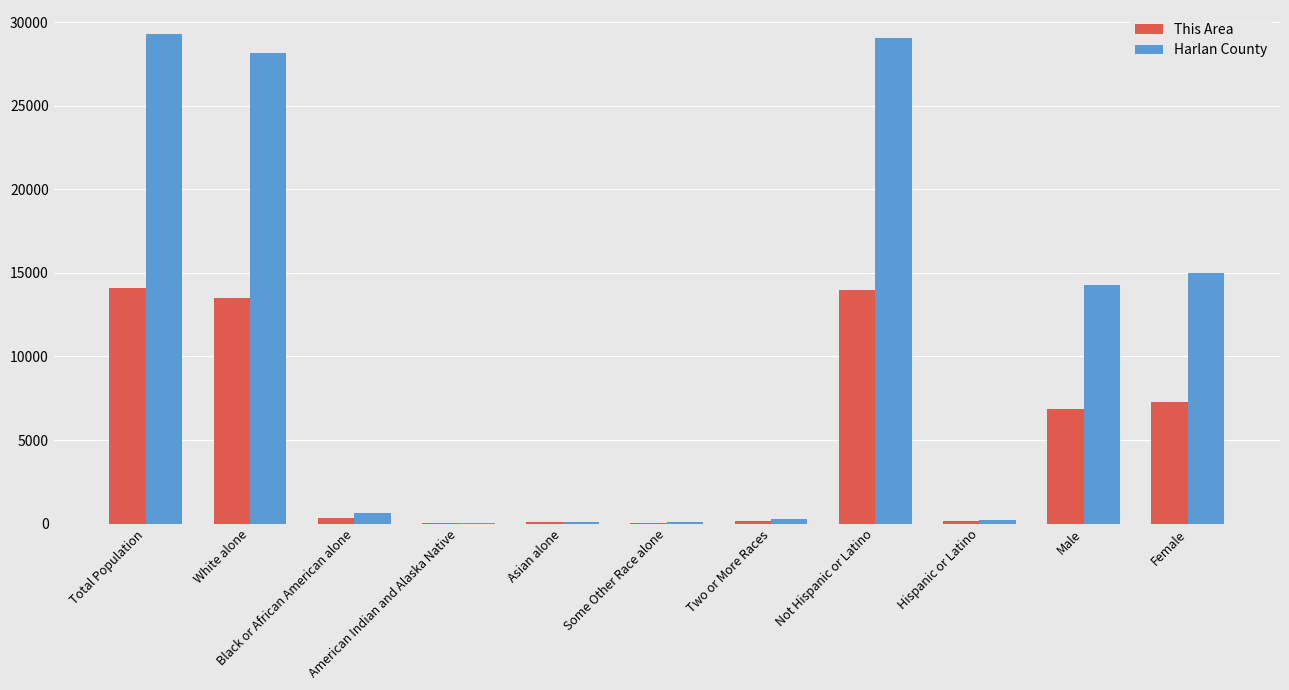

What is the greatest value displayed?

29278